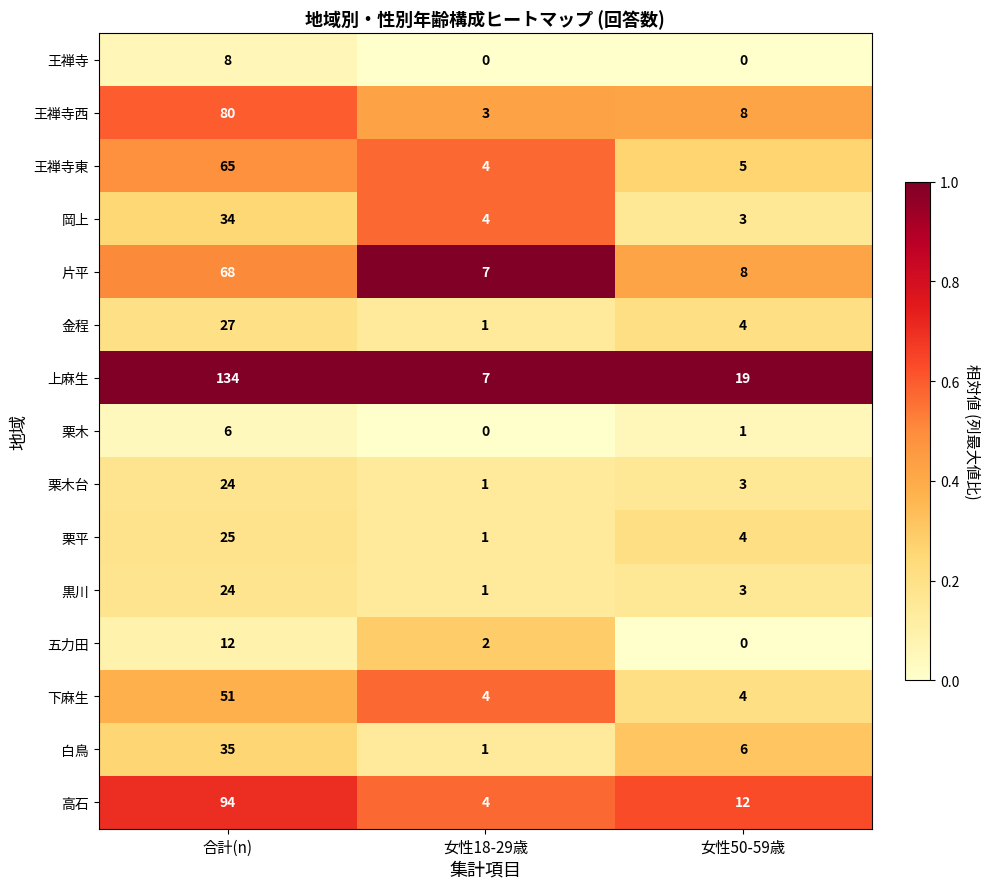

What is the minimum value for 片平?

7